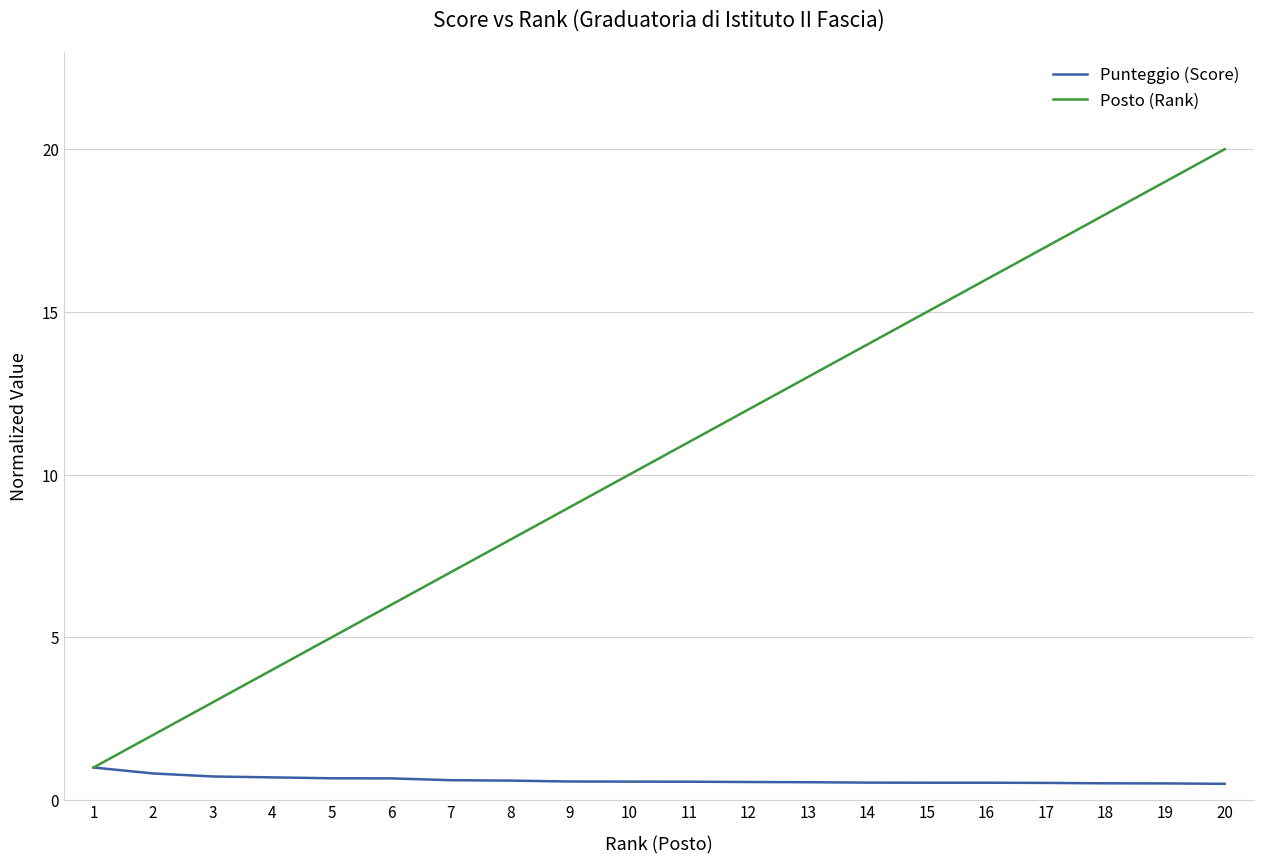

Count the number of categories in the chart.

20